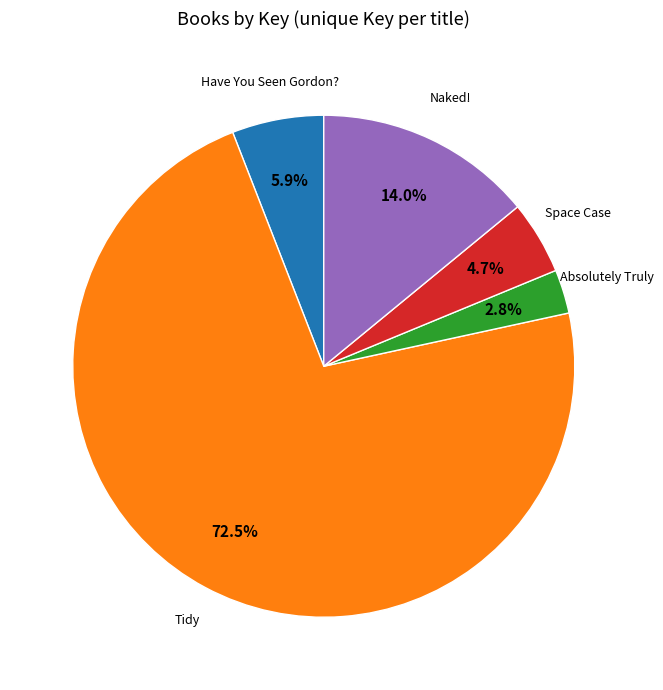

Approximately how many times larger is the value at Naked! compared to Tidy?

0.2